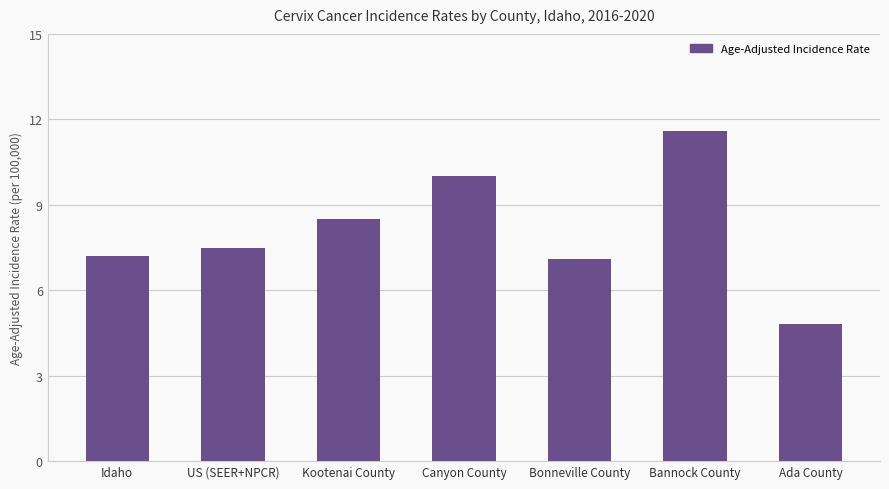

How many categories are shown in the chart?

7